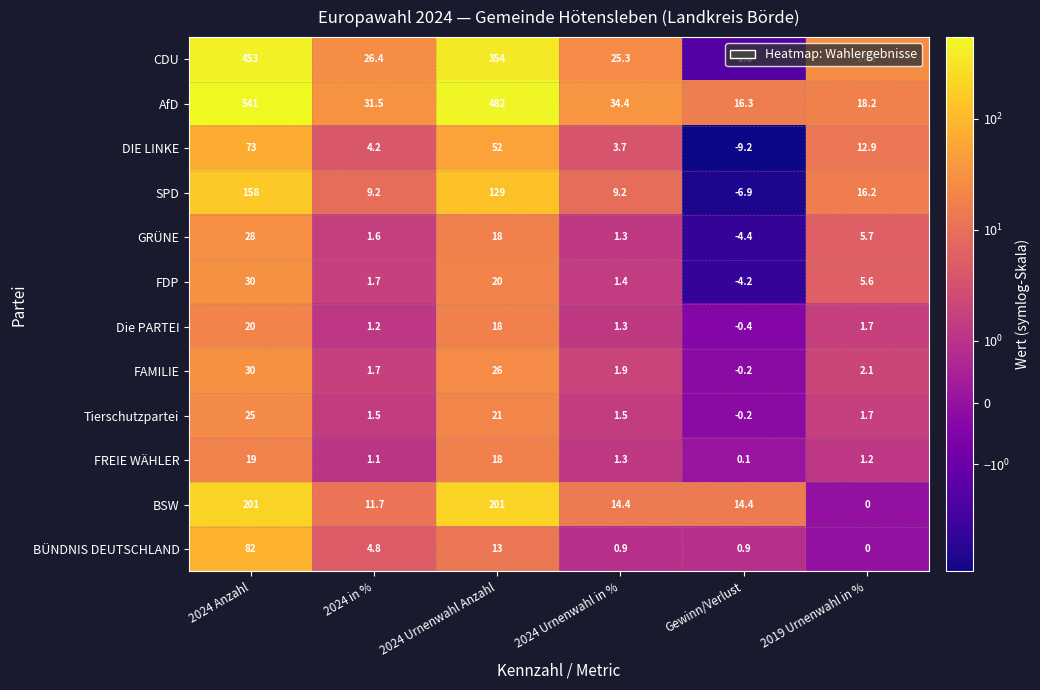

Which series has the largest total across all categories?

AfD